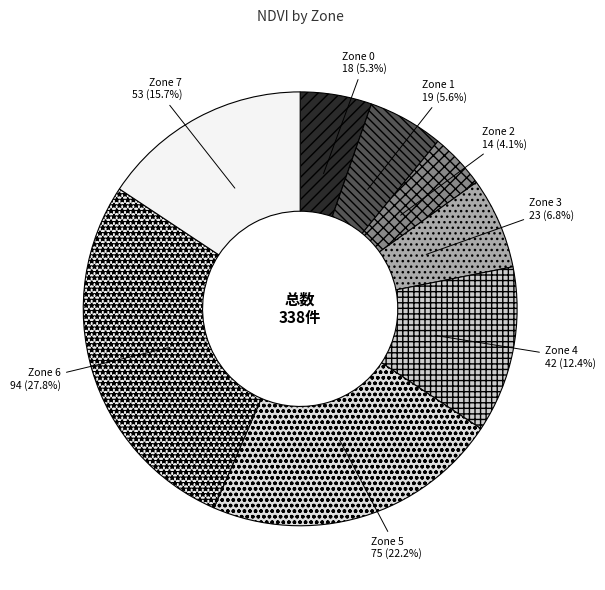

What is the ratio of the value at Zone 5 to the value at Zone 6?

0.8